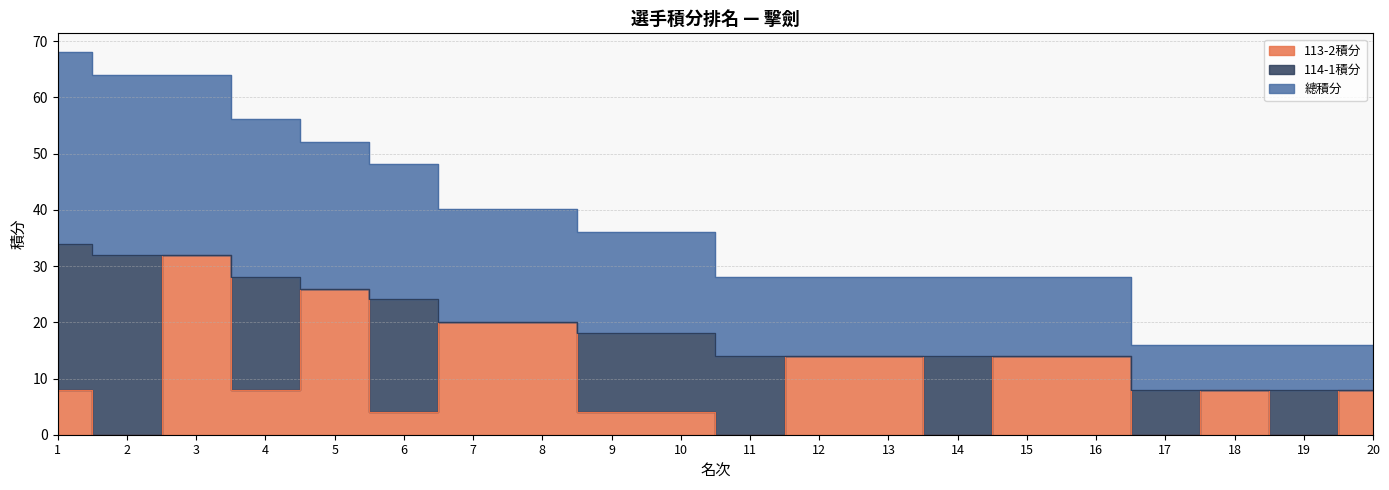

What is the difference between the maximum and minimum values in the 113-2積分 series?

32.0